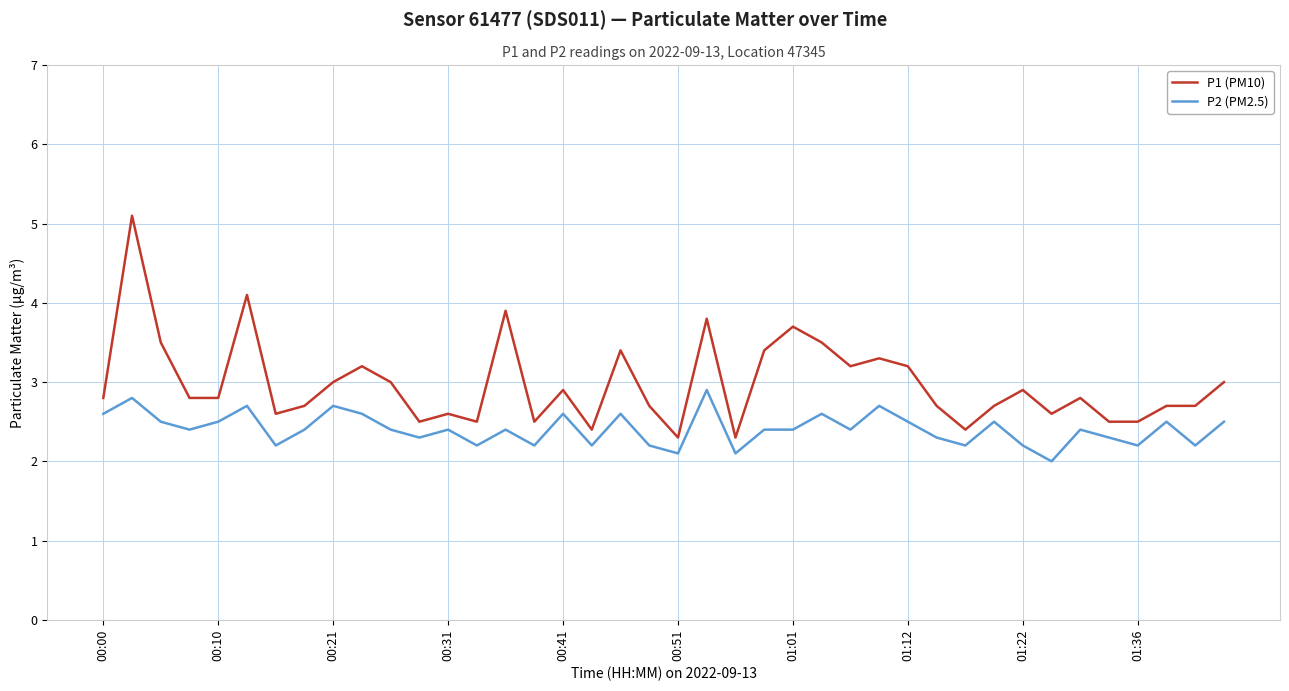

What is the maximum value shown in the chart?

5.1